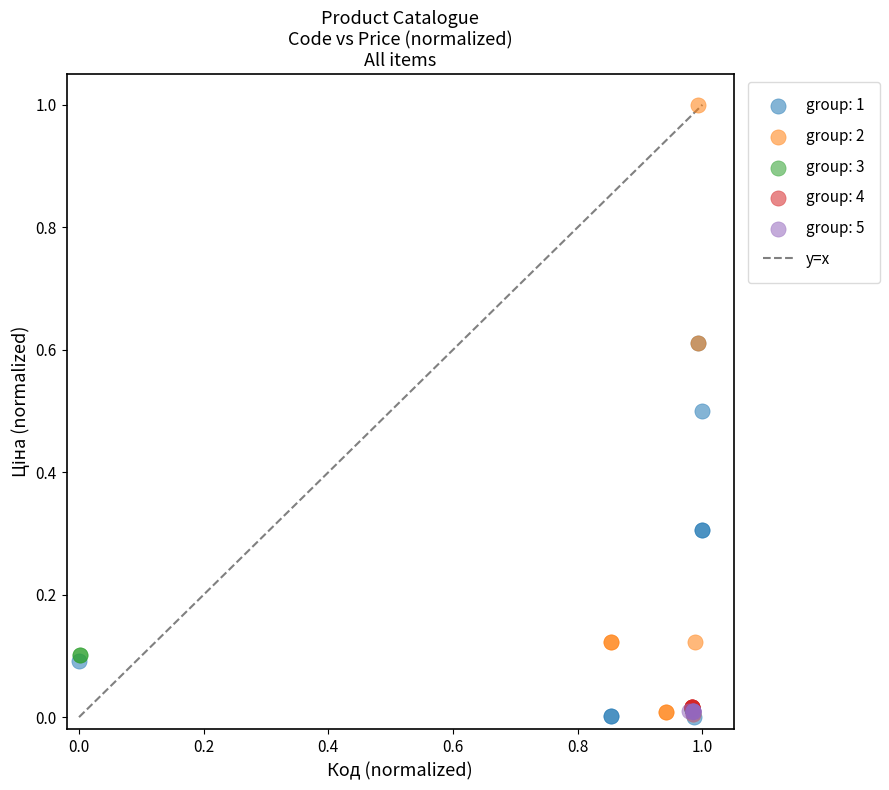

Which series has the largest Y range (max minus min)?

group: 2